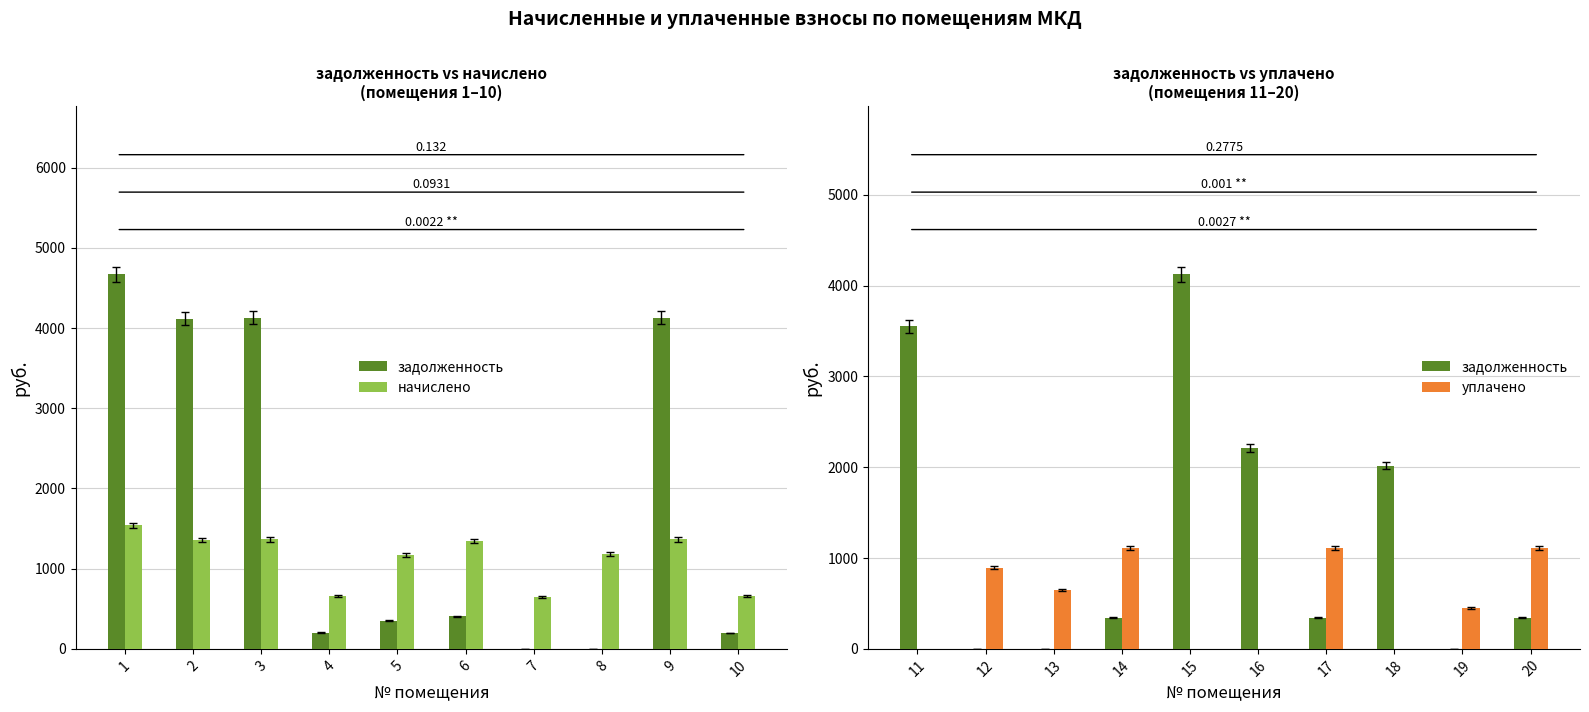

Where is уплачено nearest to the value 552?

13